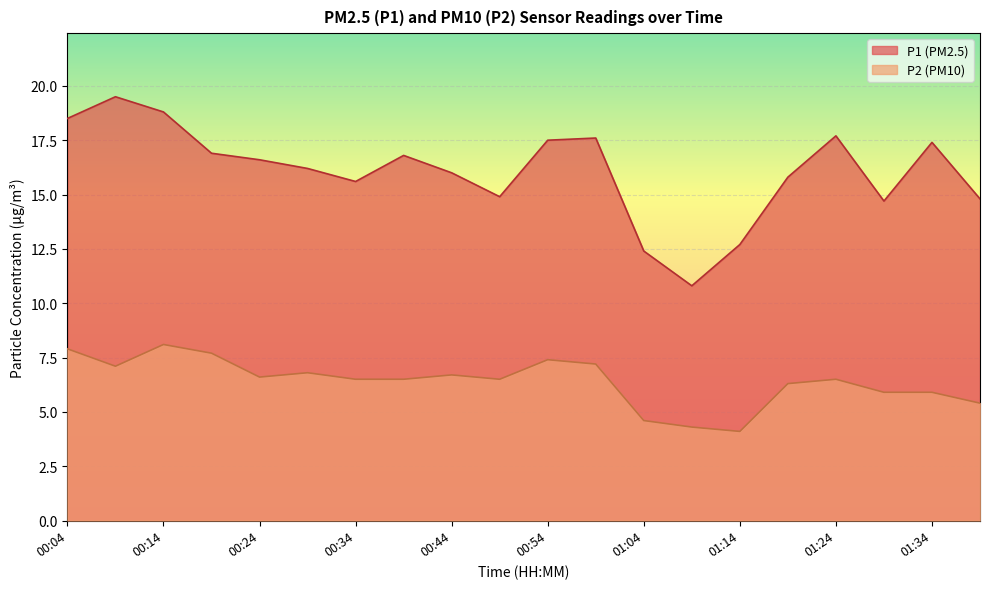

Reading right to left, extract all data points from this chart.

P1: 14.8	17.4	14.7	17.7	15.8	12.7	10.8	12.4	17.6	17.5	14.9	16.0	16.8	15.6	16.2	16.6	16.9	18.8	19.5	18.5
P2: 5.4	5.9	5.9	6.5	6.3	4.1	4.3	4.6	7.2	7.4	6.5	6.7	6.5	6.5	6.8	6.6	7.7	8.1	7.1	7.9